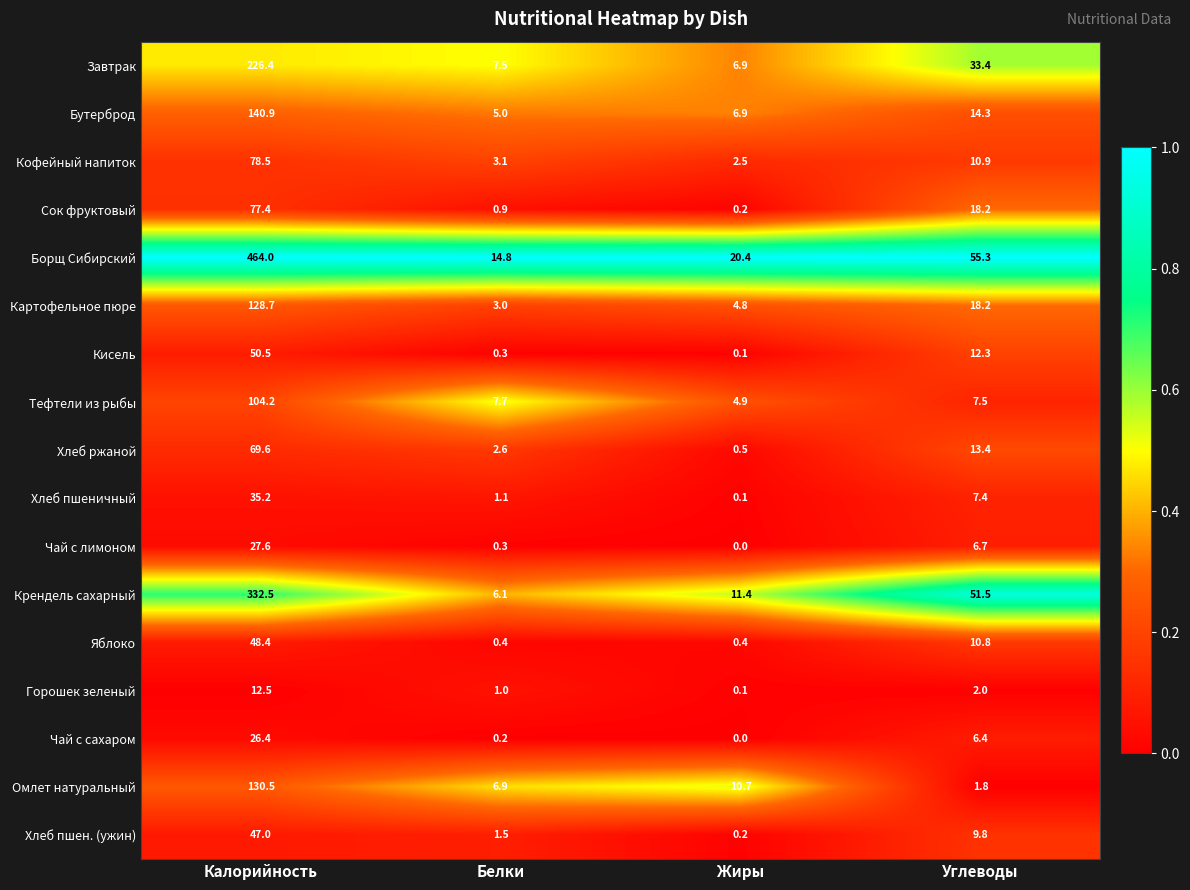

What is the difference between the highest and lowest values at Углеводы?

53.5